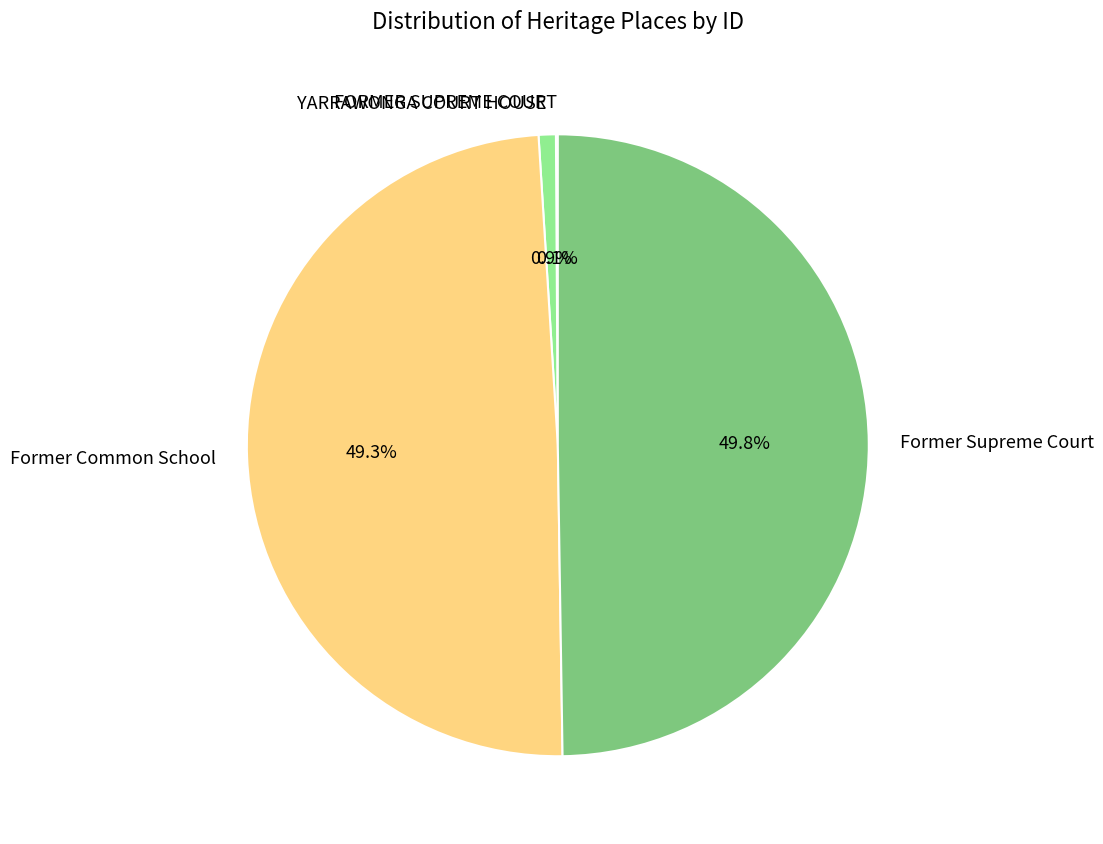

Is the sum of YARRAWONGA COURT HOUSE and Former Common School greater than half?

Yes